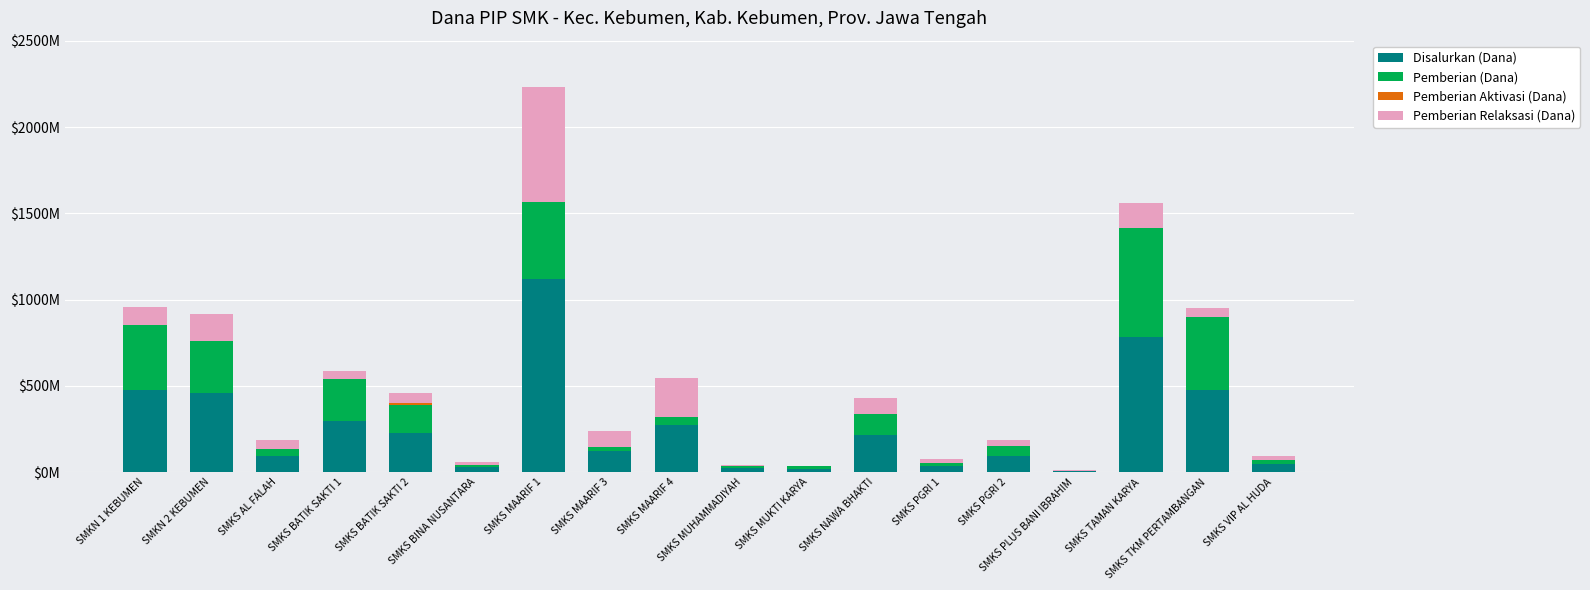

Are the bars grouped side by side (vs. stacked)?

No